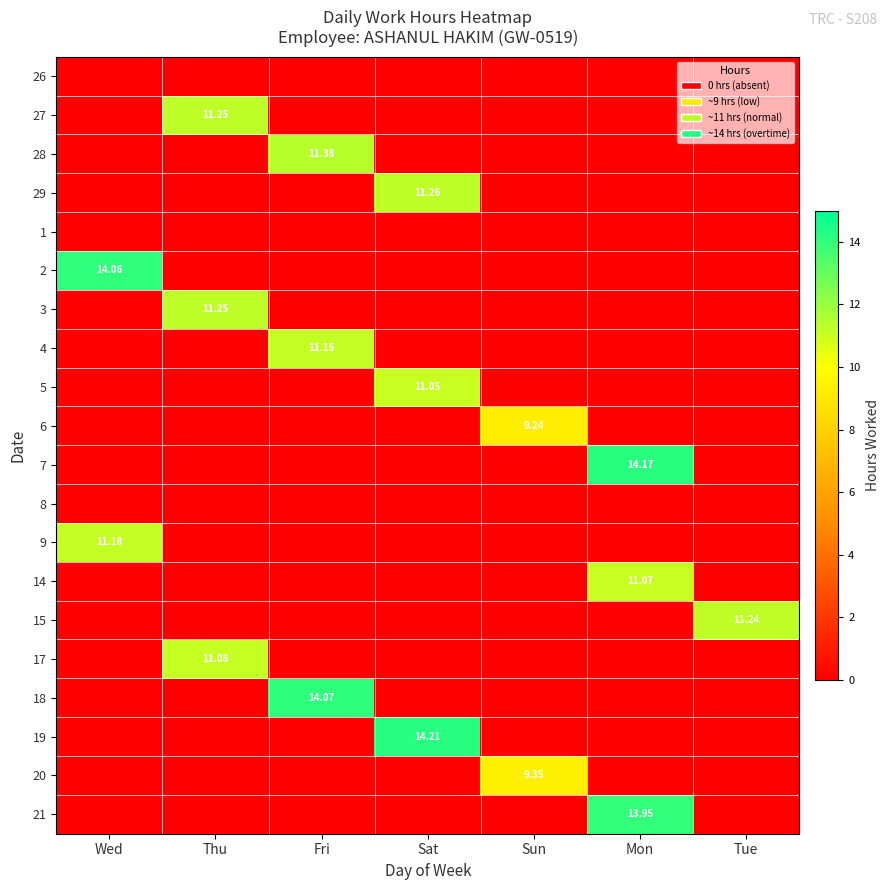

Is the value of 27 at Mon greater than the value of 21 at Mon?

No